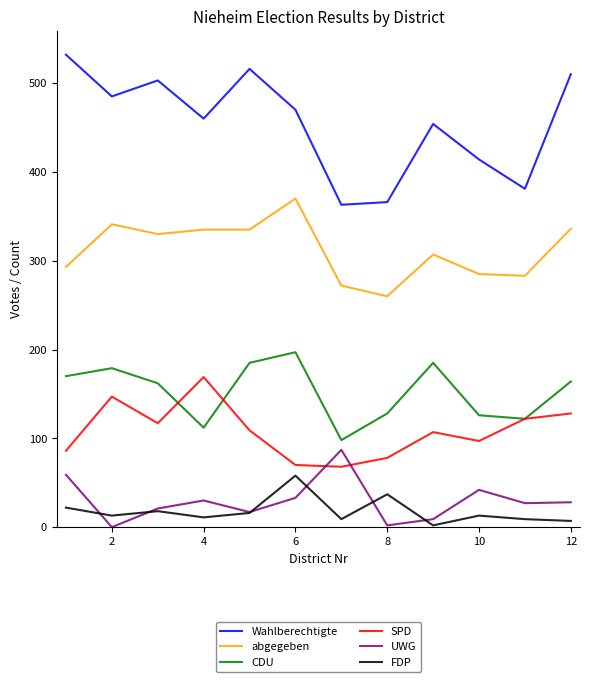

Which series has the largest total across all categories?

Wahlberechtigte